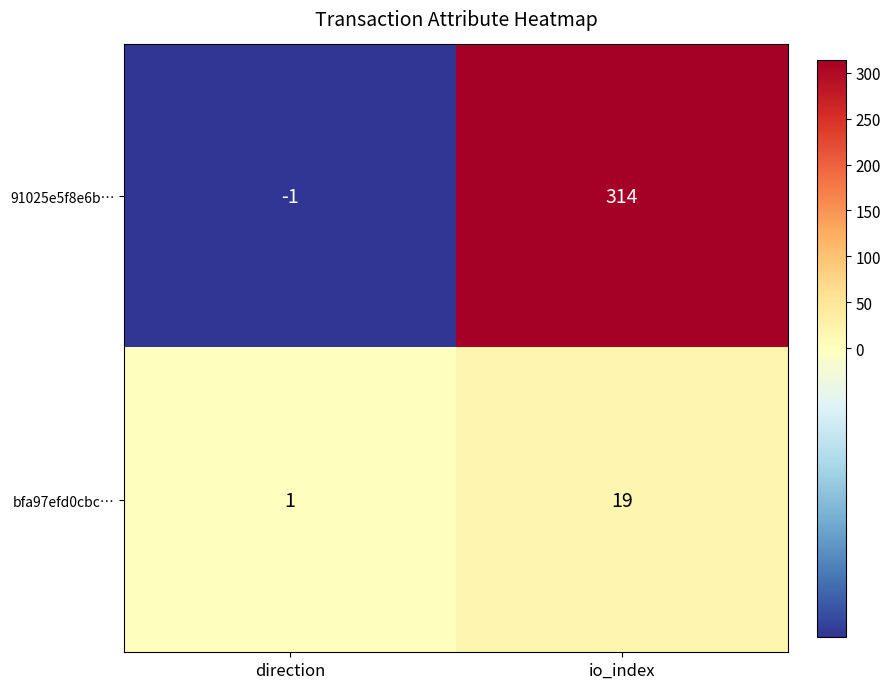

At io_index, list the series in order from largest to smallest.

91025e5f8e6b…, bfa97efd0cbc…